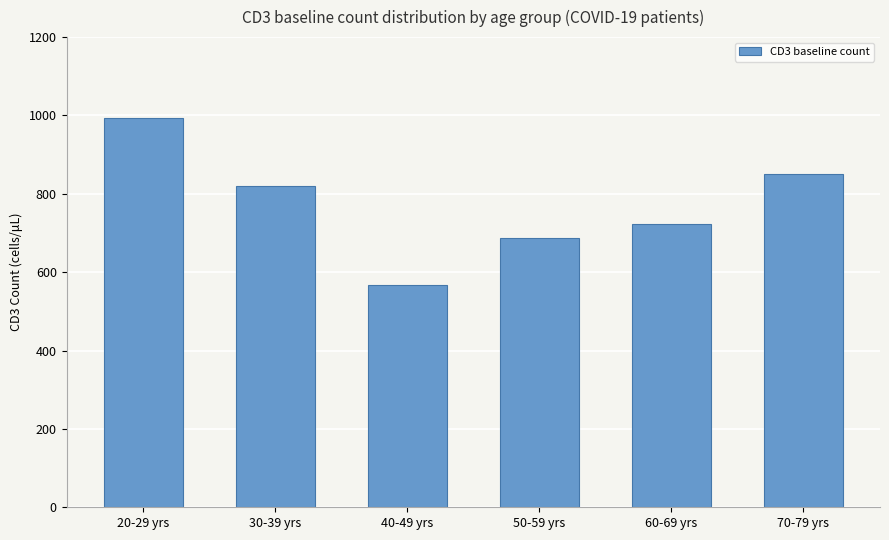

What is the minimum value shown in the chart?

568